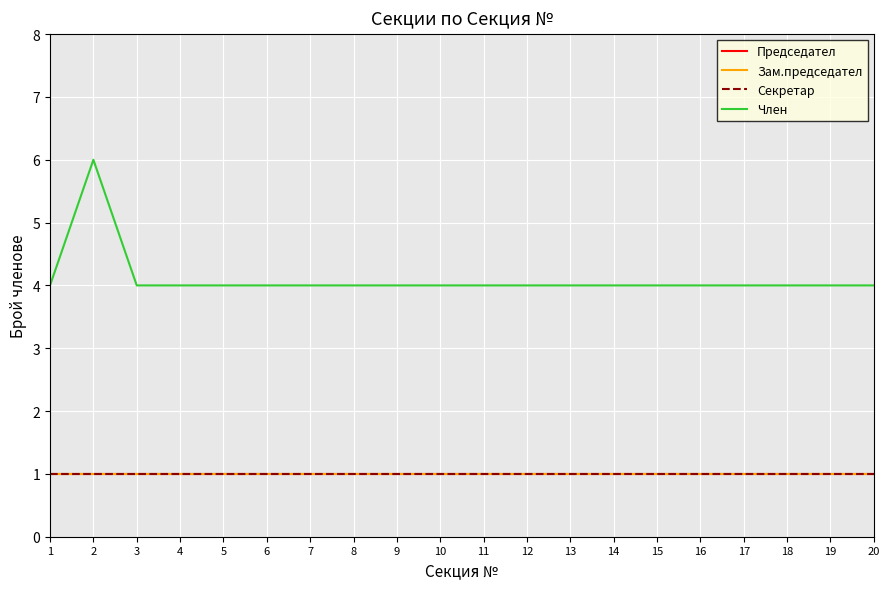

Does the chart have visible grid lines?

Yes